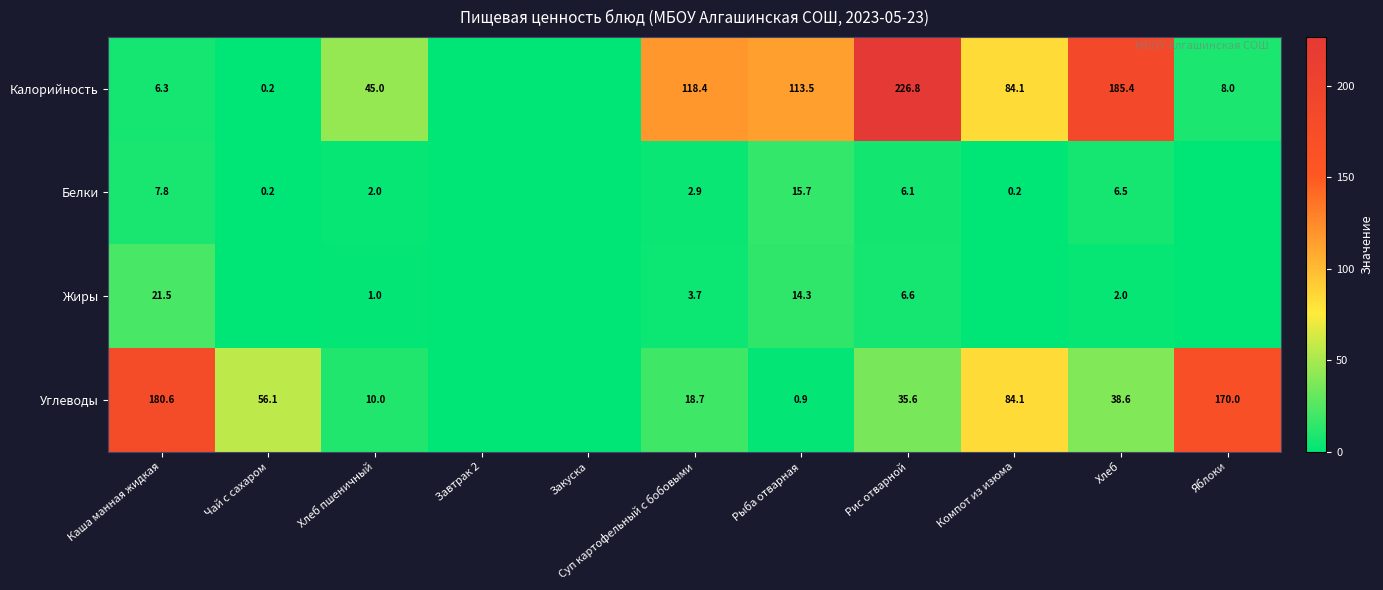

What is the greatest value displayed?

226.8